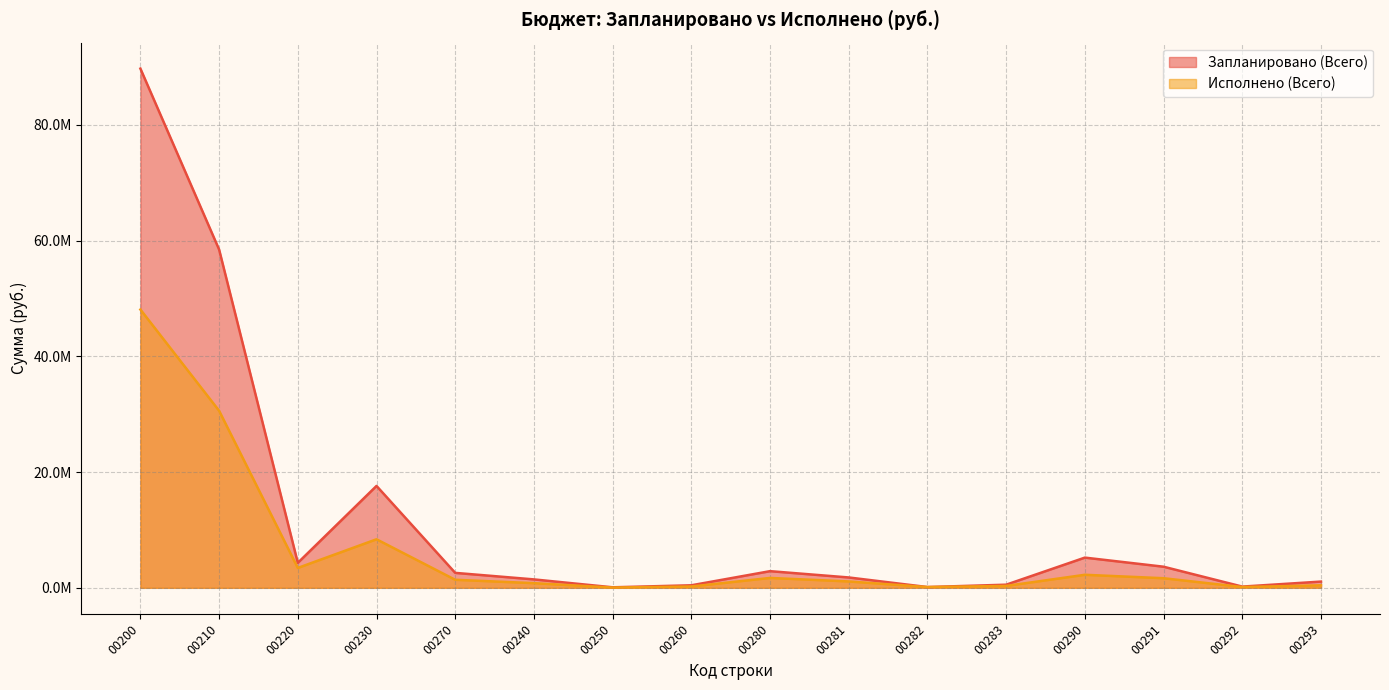

Does the chart have visible grid lines?

Yes